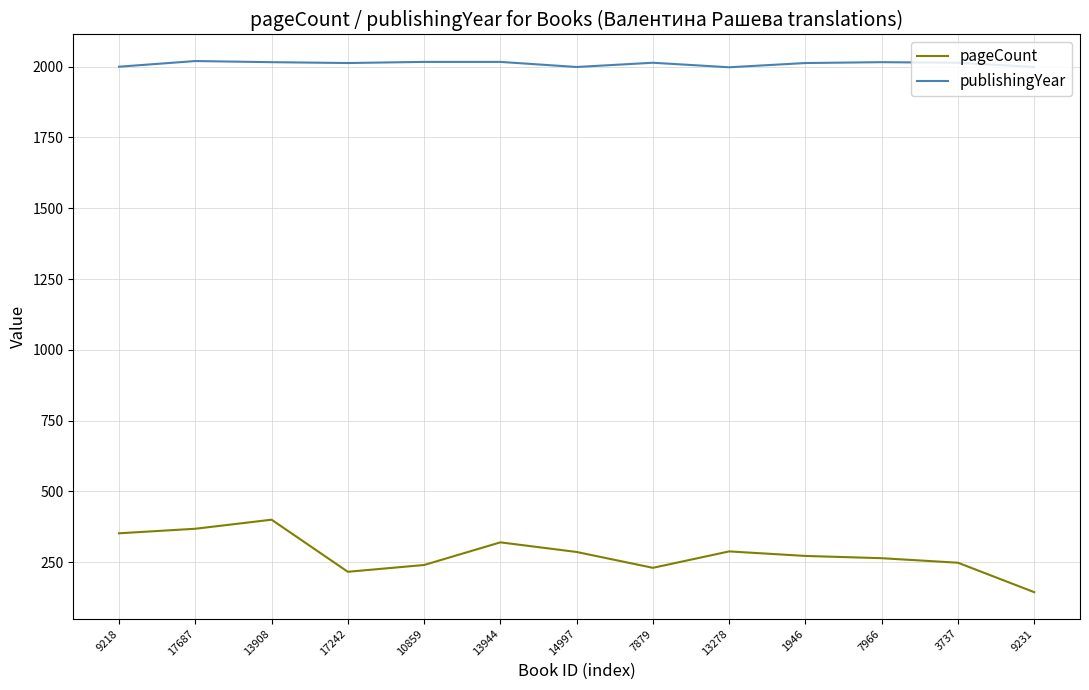

Rank the series by their average value, from lowest to highest.

pageCount, publishingYear